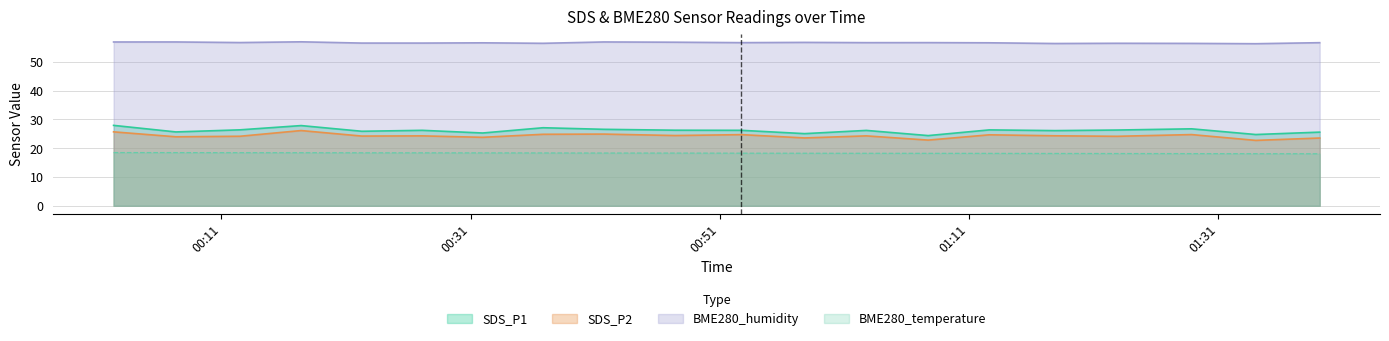

At which label does SDS_P2 reach its peak?

BME280_humidity